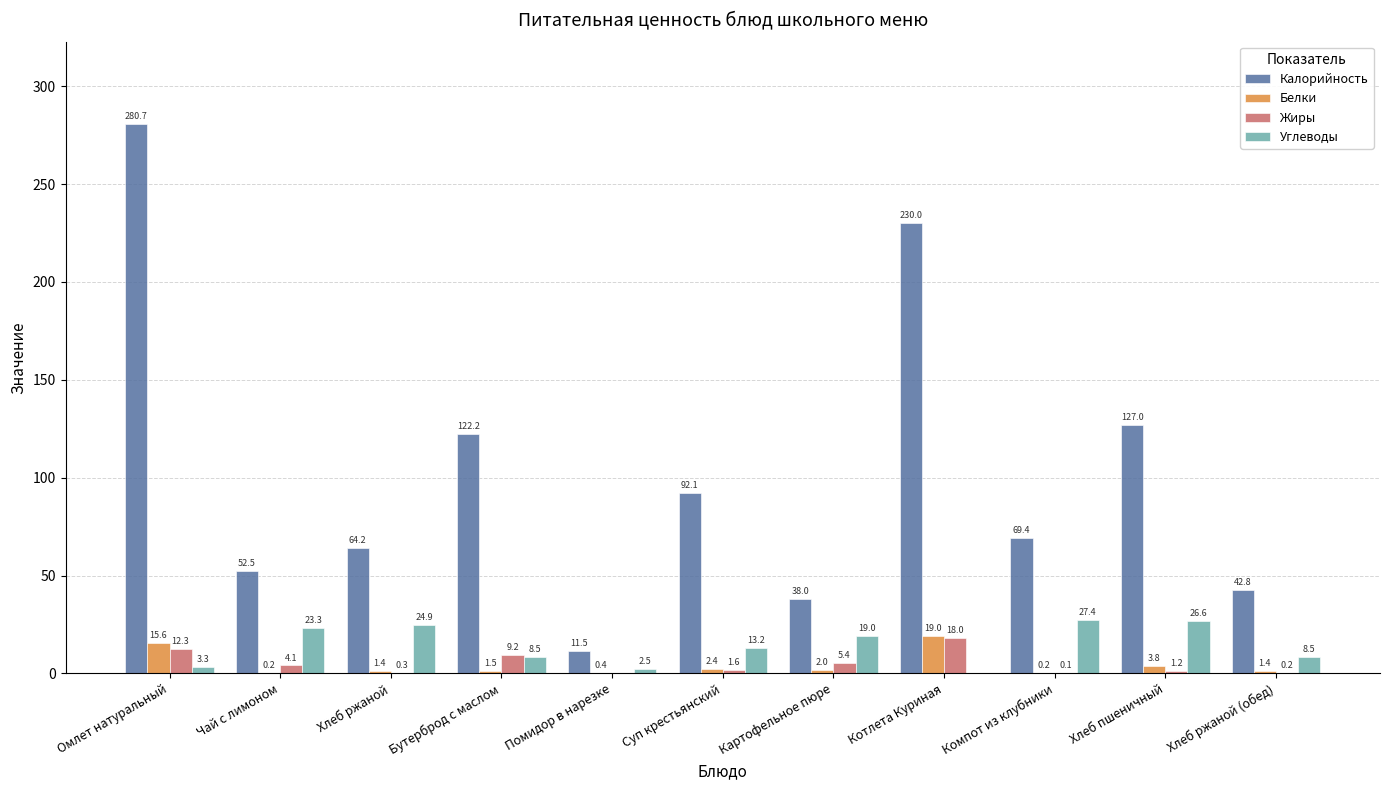

Which series has the largest total across all categories?

Калорийность